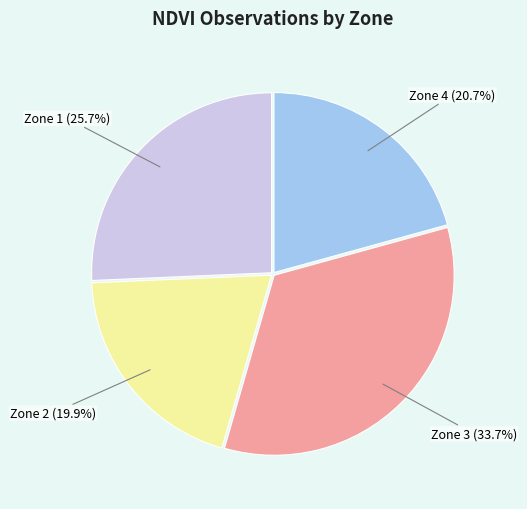

Is there a majority slice in this chart?

No